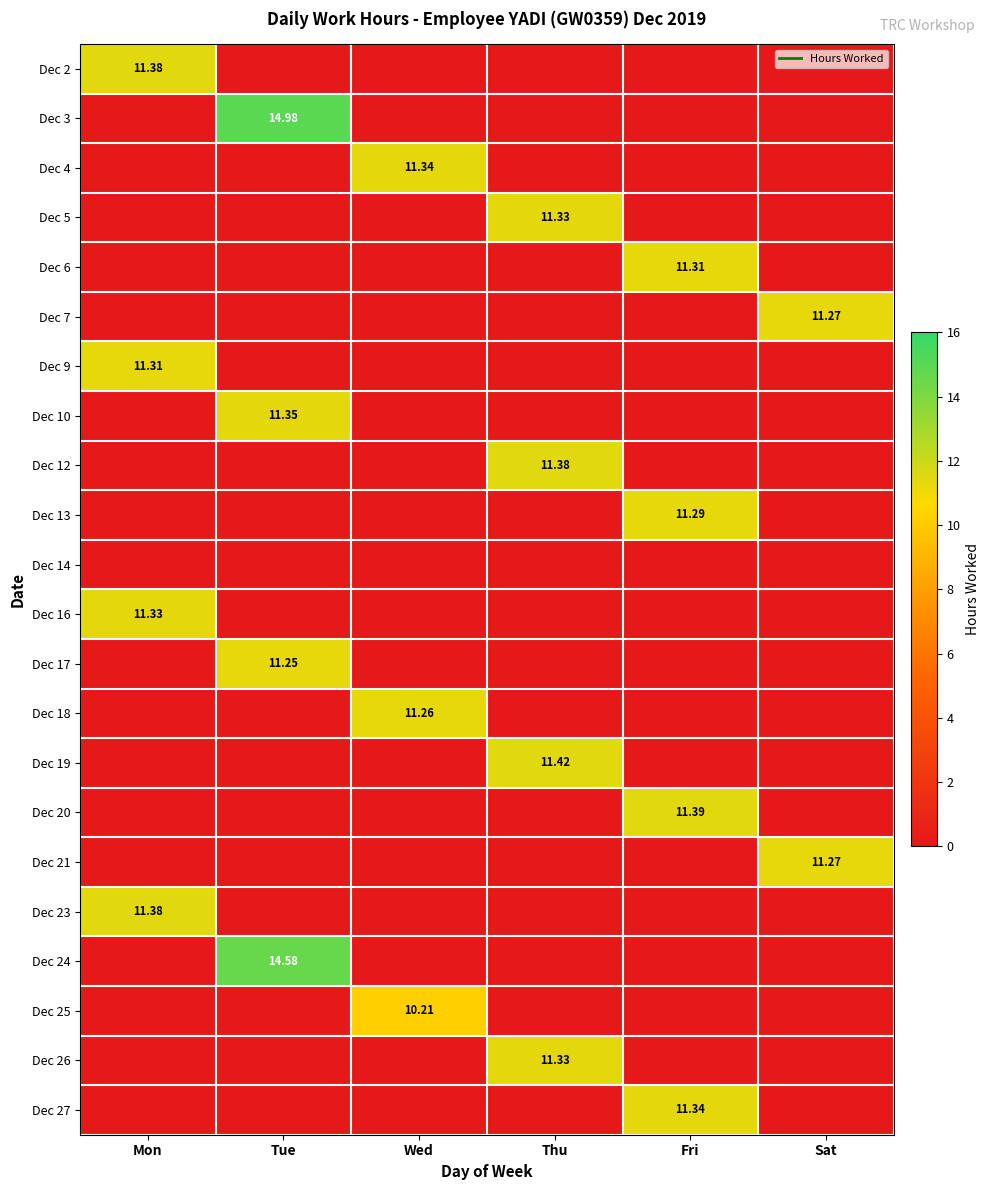

Is it true that Dec 19 equals 3.5 at Fri?

False